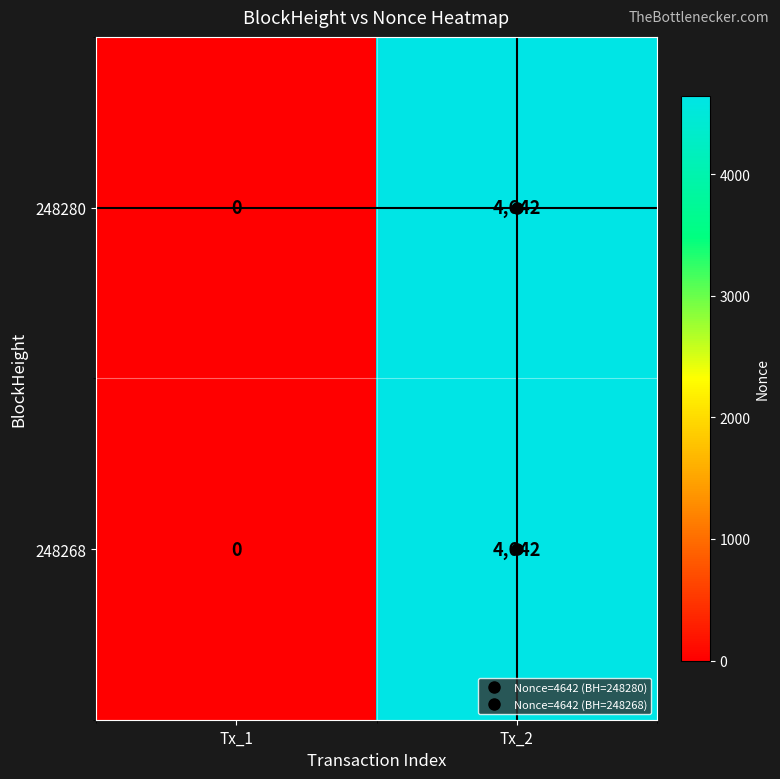

Is it true that 248268 equals 0 at Tx_1?

True